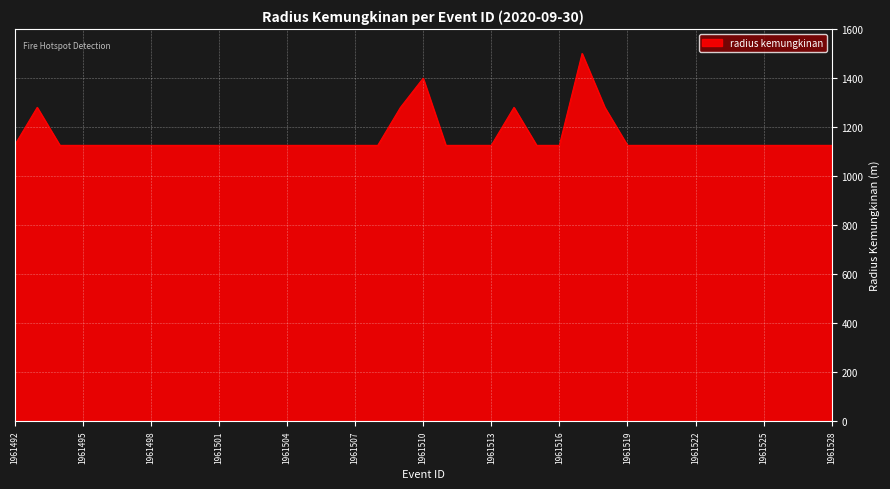

Count the number of categories in the chart.

37